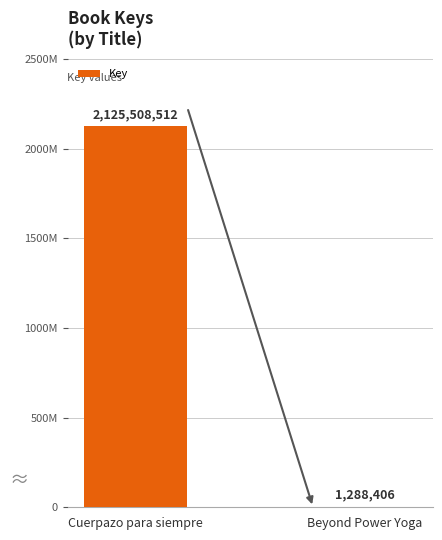

Read the value at Beyond Power Yoga, to the nearest 50.

1288400